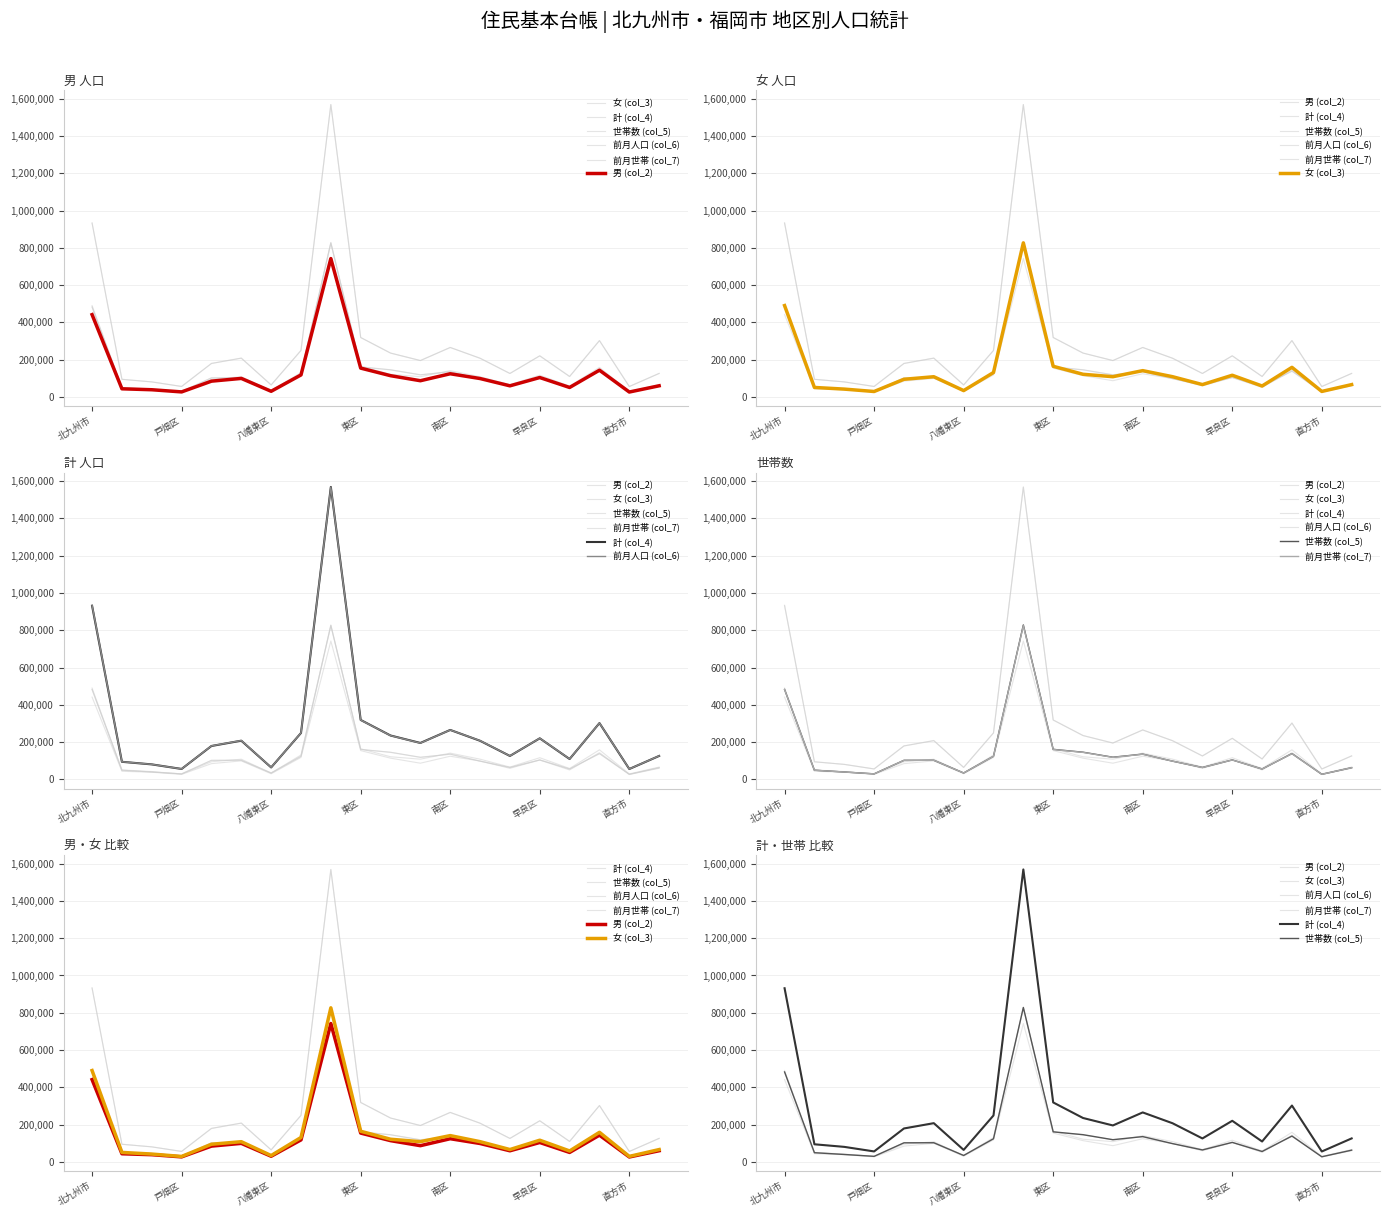

How many series are shown in this chart?

6